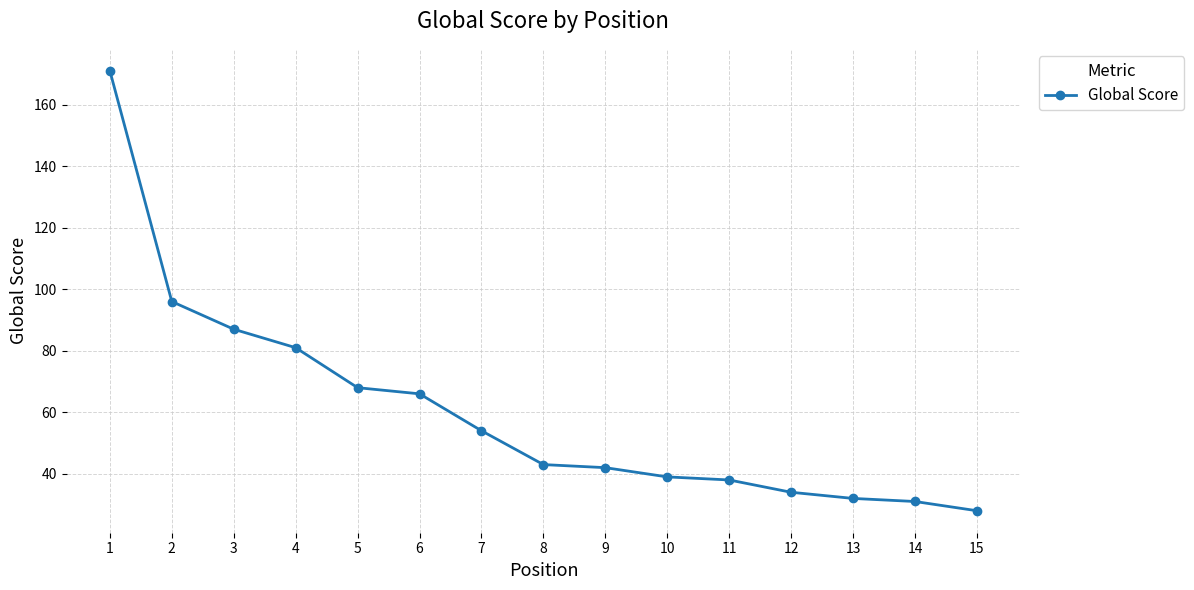

Reading left to right, what are all the values shown in this chart?

1=171	2=96	3=87	4=81	5=68	6=66	7=54	8=43	9=42	10=39	11=38	12=34	13=32	14=31	15=28